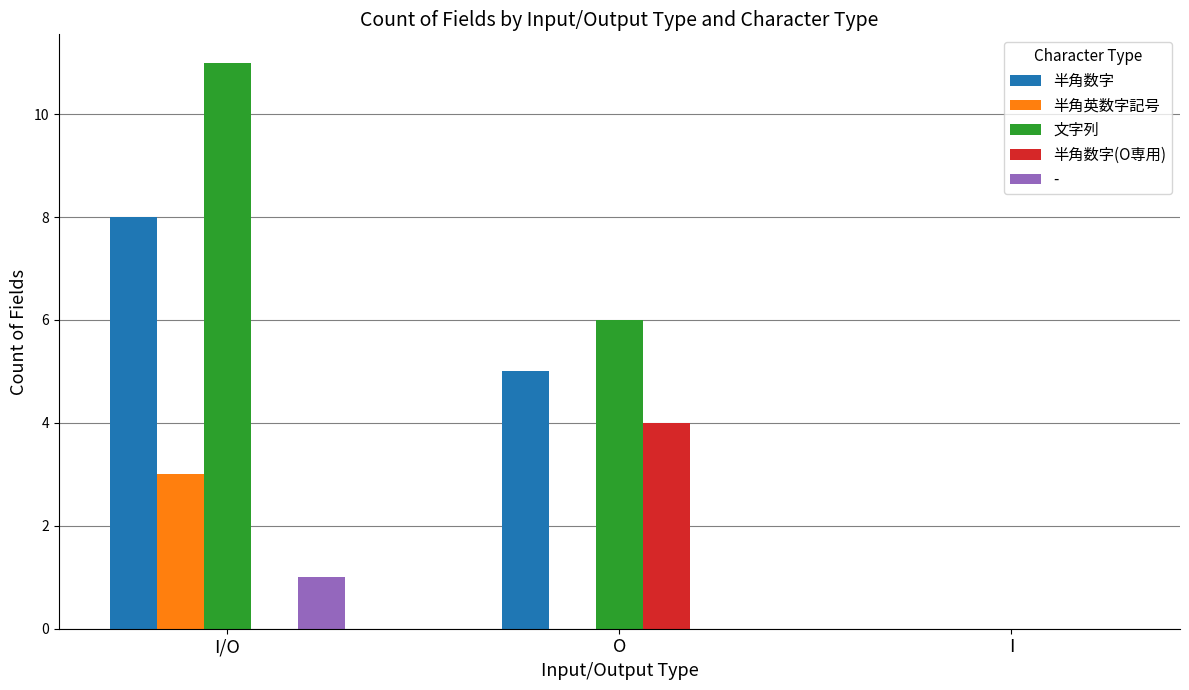

How many distinct data groups are displayed?

5